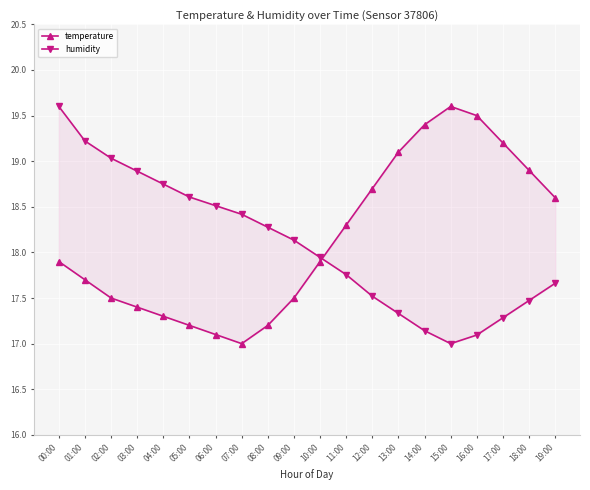

True or false: humidity and temperature intersect in this chart.

True